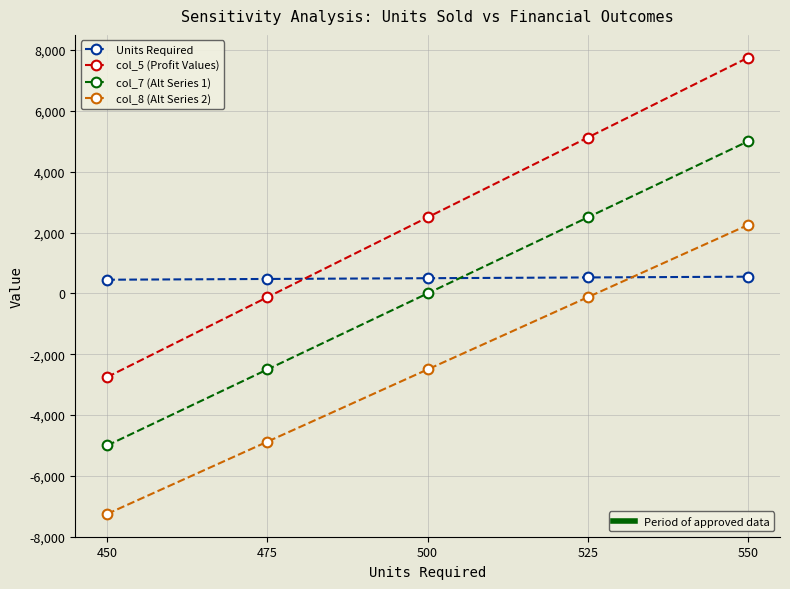

What is the smallest value displayed?

-7250